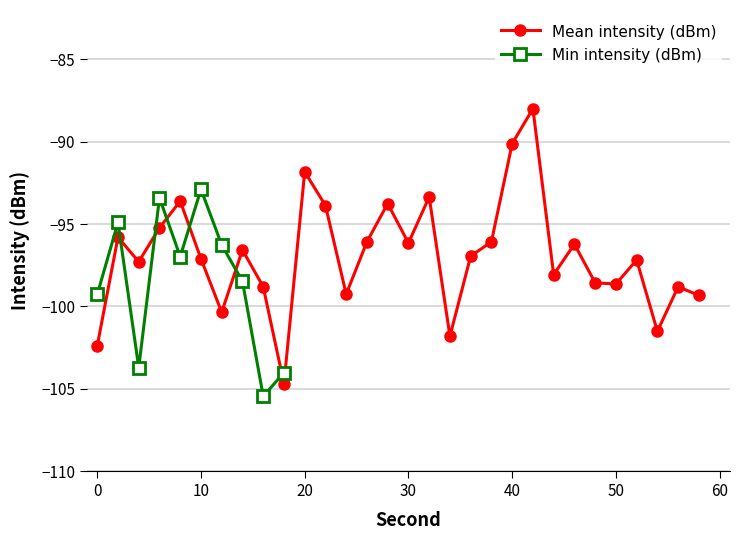

True or false: Mean intensity (dBm) has more than 2 points higher than both neighbors.

True